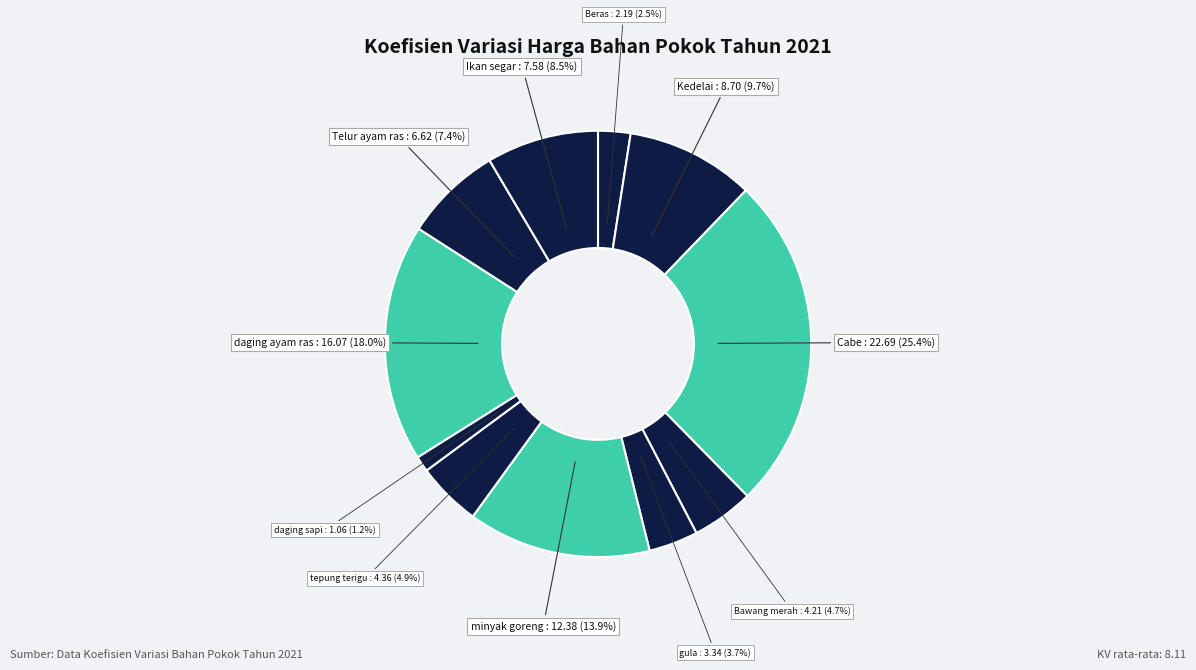

Count the number of slices in the pie.

11